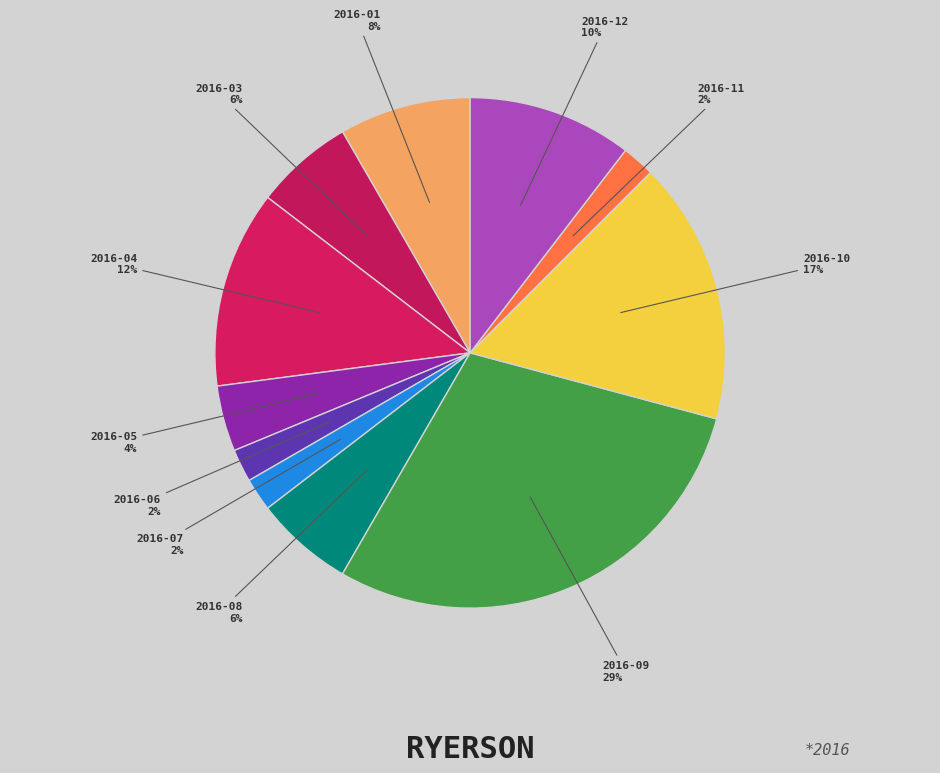

How many slices are in this pie chart?

11